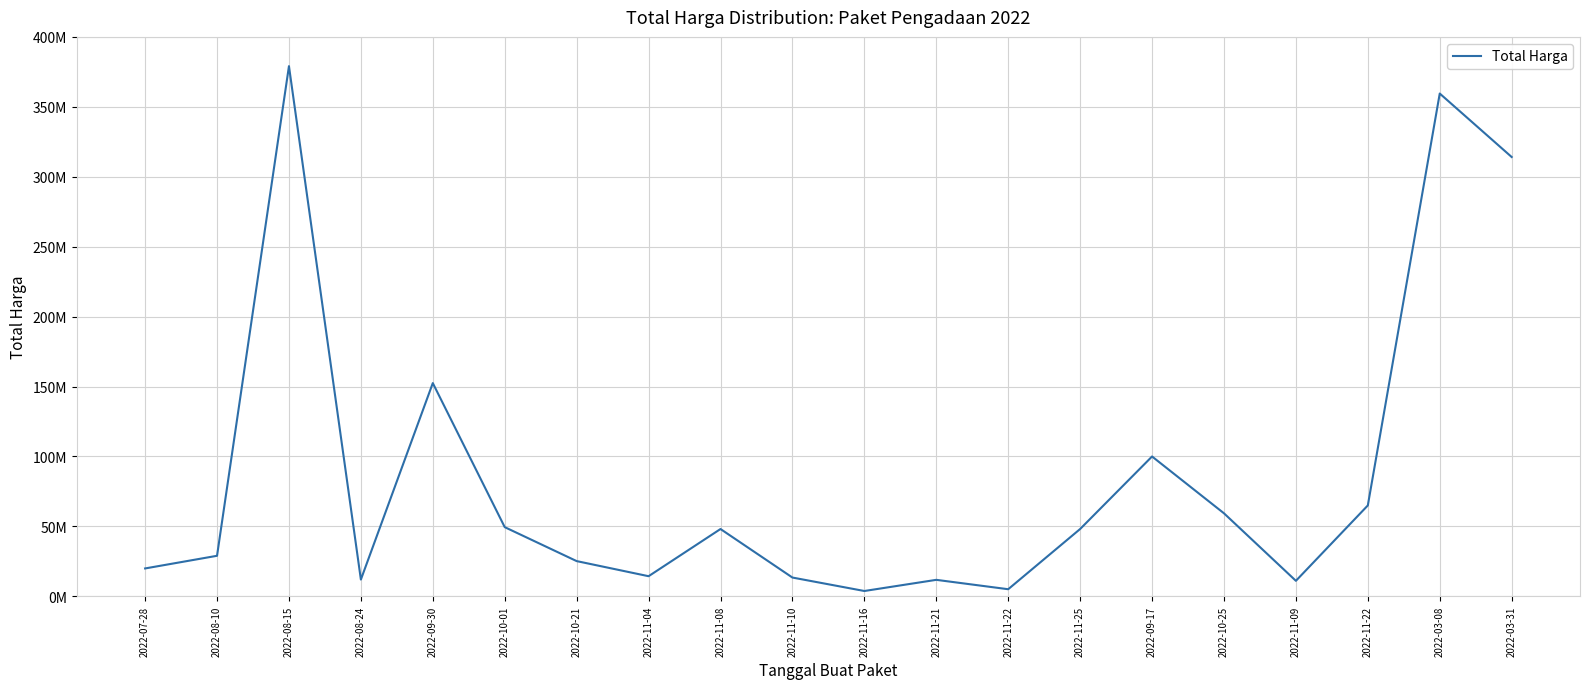

Between 2022-11-22 and 2022-09-17, which is larger?

2022-09-17